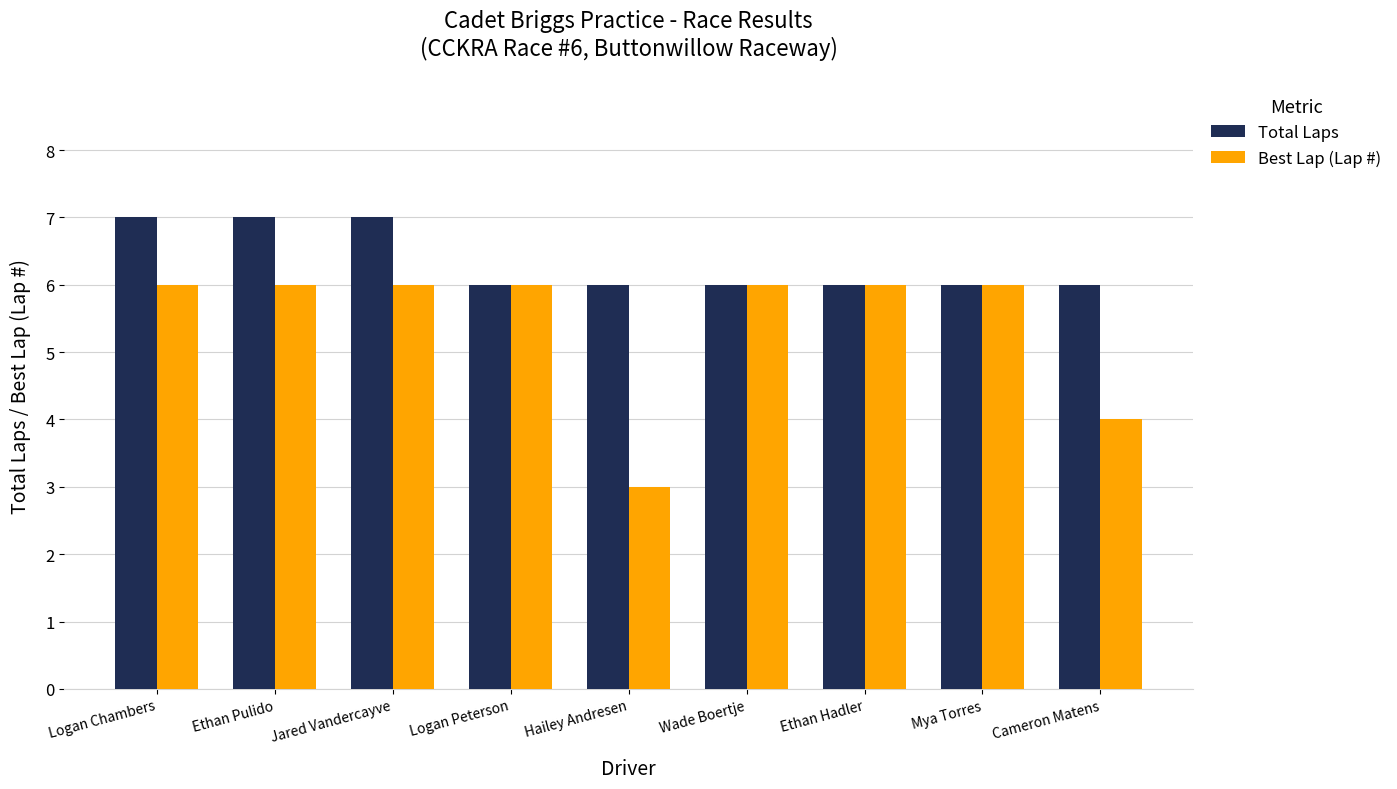

At how many categories does at least one series exceed 4?

9